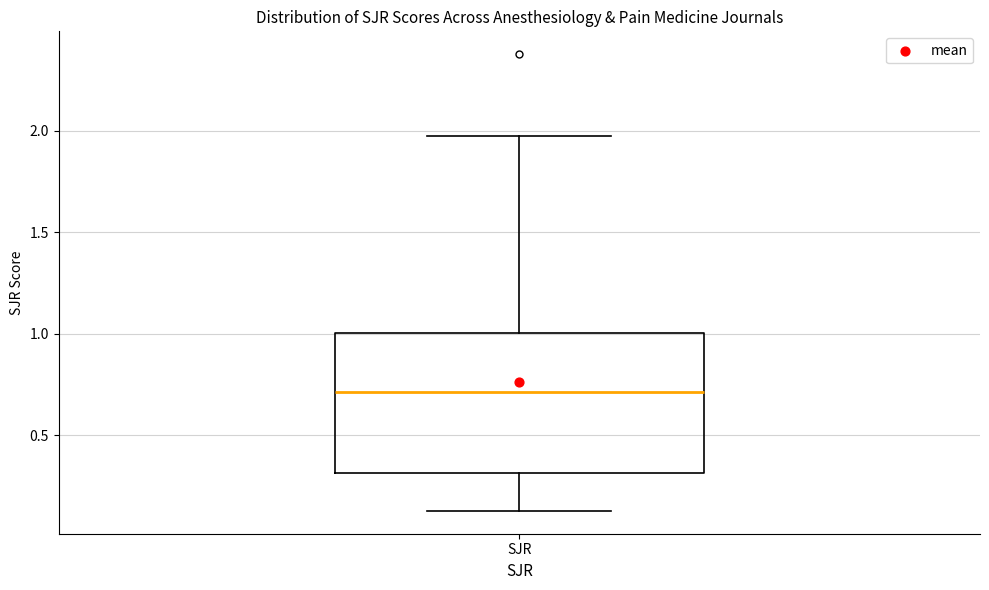

Read this box plot against the y-axis: the position of the median line, the range covered by the box, and the ends of both whiskers. The values are not printed on the chart, so give them approximately, as read against the axis.

median 0.70, box 0.30 to 1.00, whiskers 0.15 to 1.95